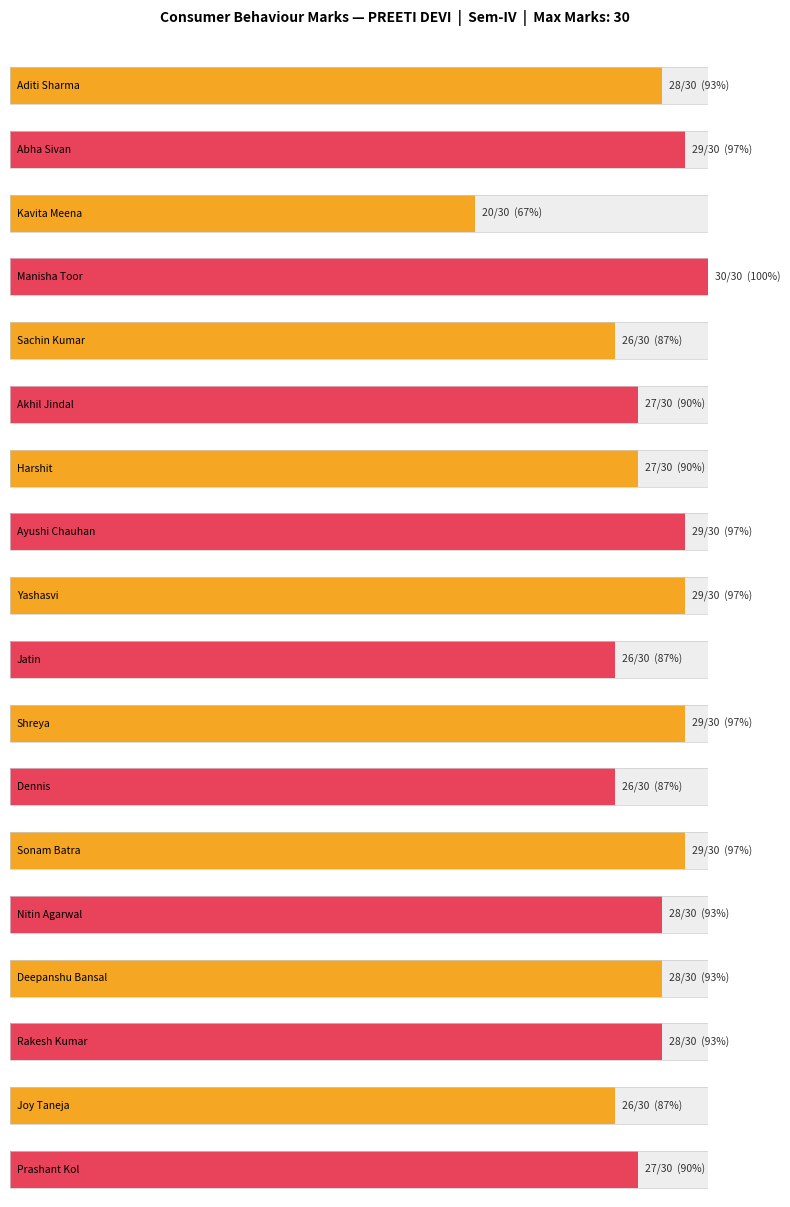

Reading left to right, list all the values displayed in this chart.

28	29	20	30	26	27	27	29	29	26	29	26	29	28	28	28	26	27